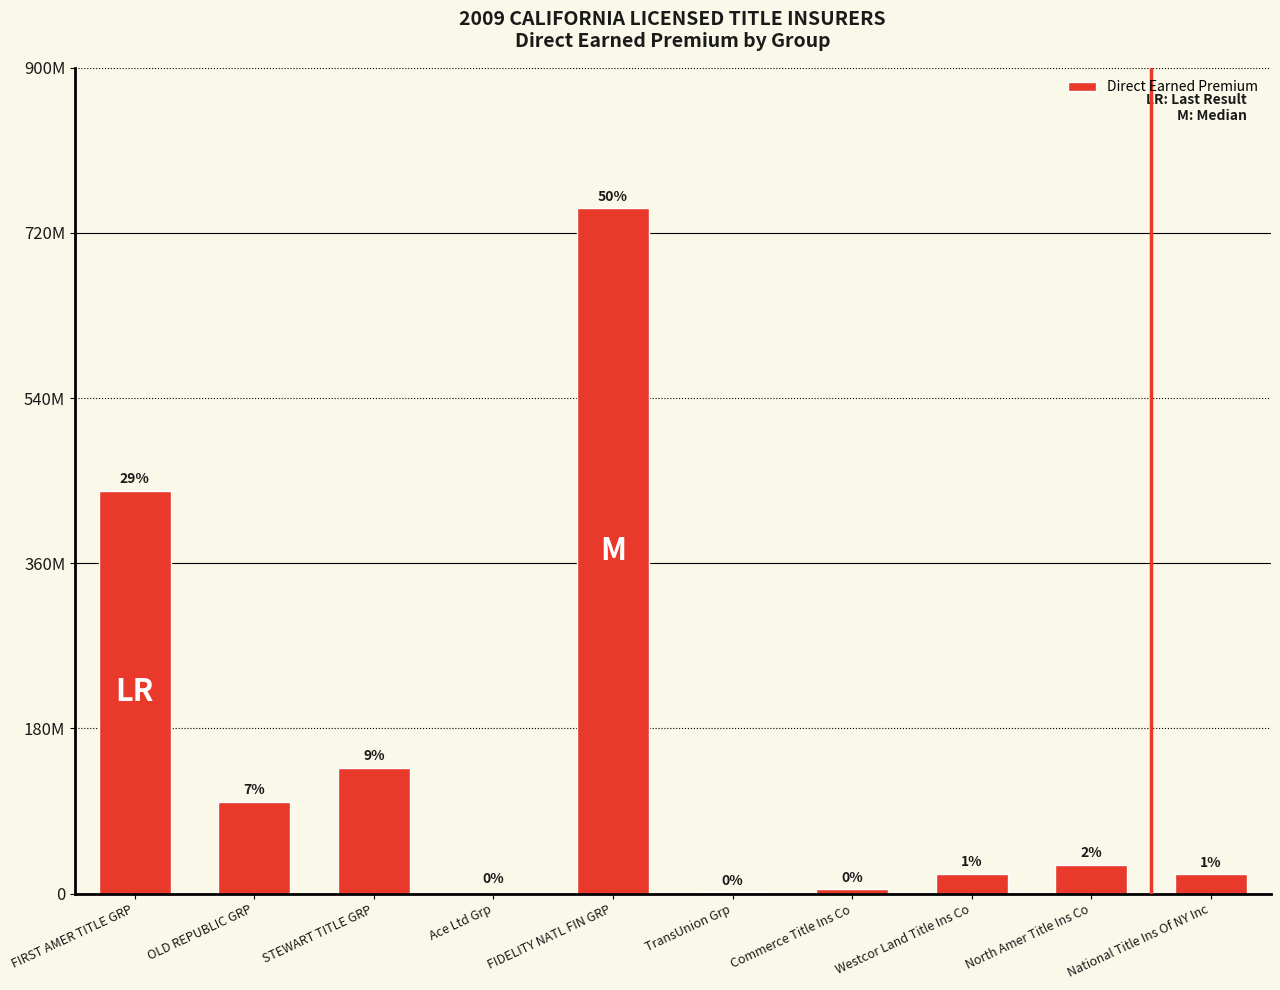

Reading left to right, what are all the values shown in this chart?

FIRST AMER TITLE GRP=439165920	OLD REPUBLIC GRP=99893221	STEWART TITLE GRP=137285031	Ace Ltd Grp=0	FIDELITY NATL FIN GRP=747030173	TransUnion Grp=1620650	Commerce Title Ins Co=4639859	Westcor Land Title Ins Co=21419876	North Amer Title Ins Co=31530903	National Title Ins Of NY Inc=21270225